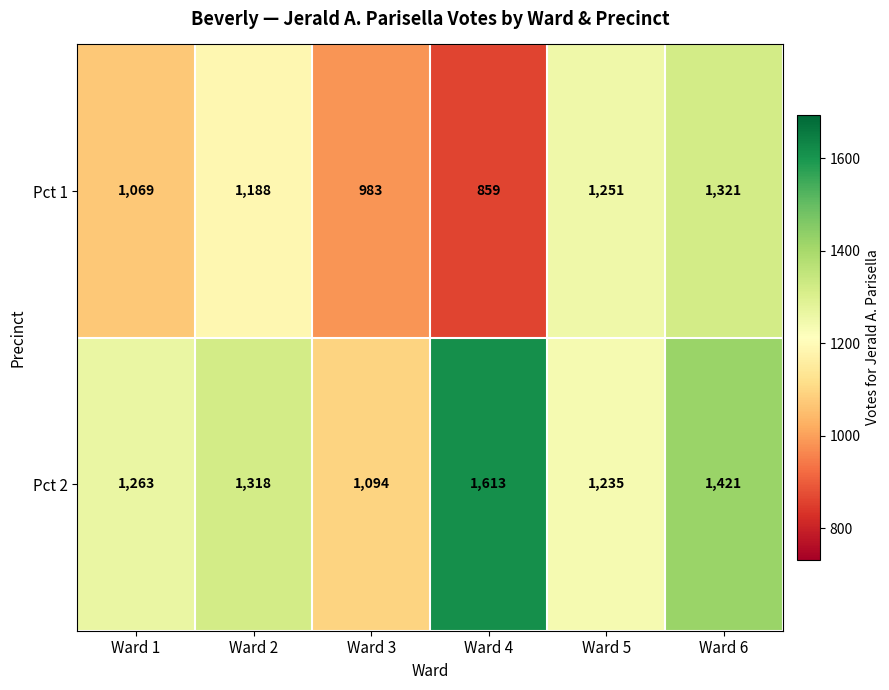

True or false: Pct 1 has a value of 2153 at Ward 5.

False